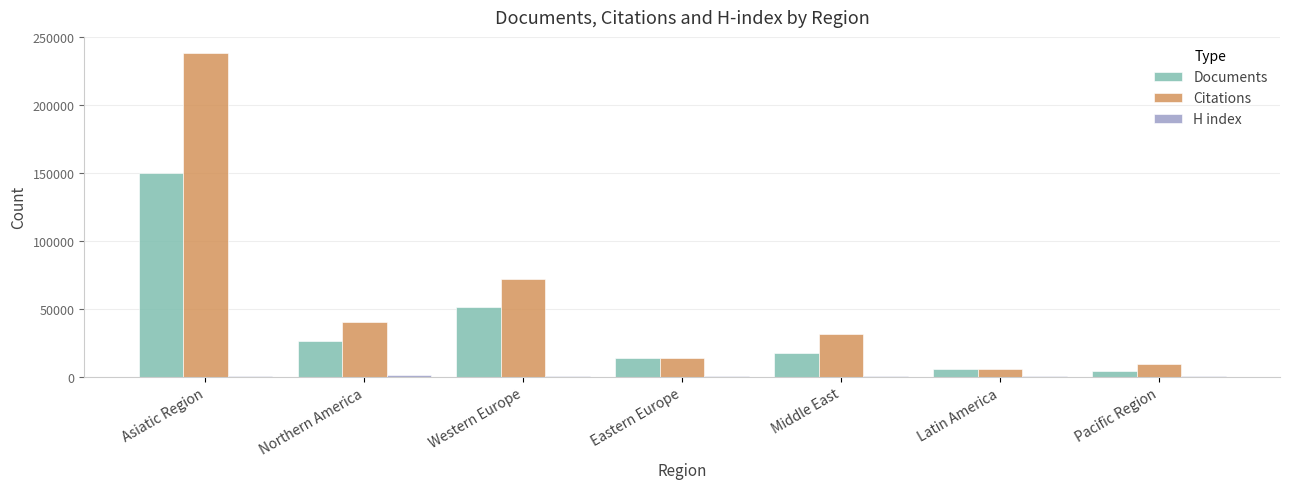

Is the value of Citations at Eastern Europe greater than the value of Documents at Latin America?

Yes